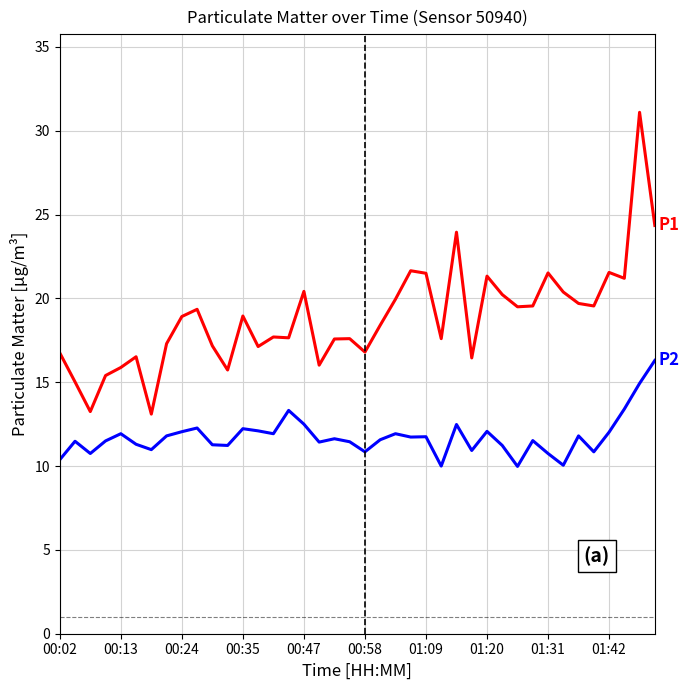

What is the maximum value shown in the chart?

31.1